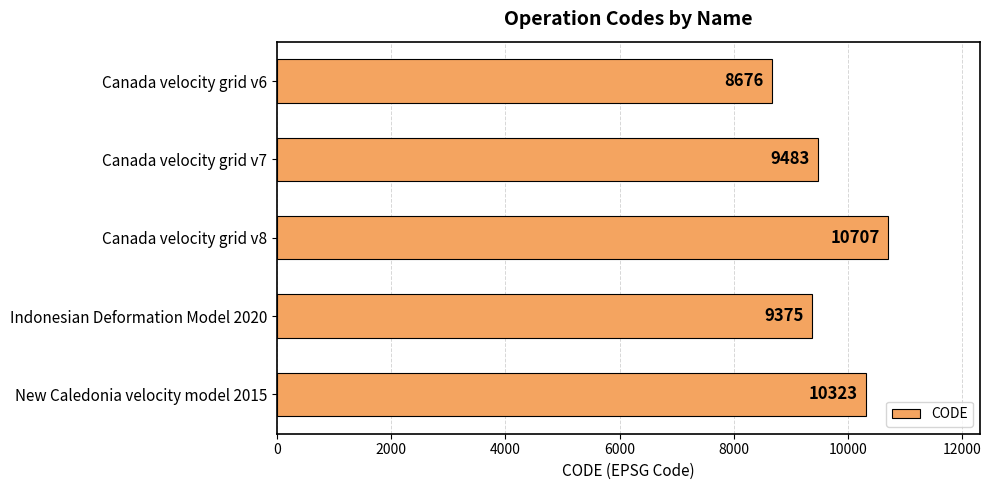

Reading top to bottom, list all the values displayed in this chart.

Canada velocity grid v6=8676	Canada velocity grid v7=9483	Canada velocity grid v8=10707	Indonesian Deformation Model 2020=9375	New Caledonia velocity model 2015=10323